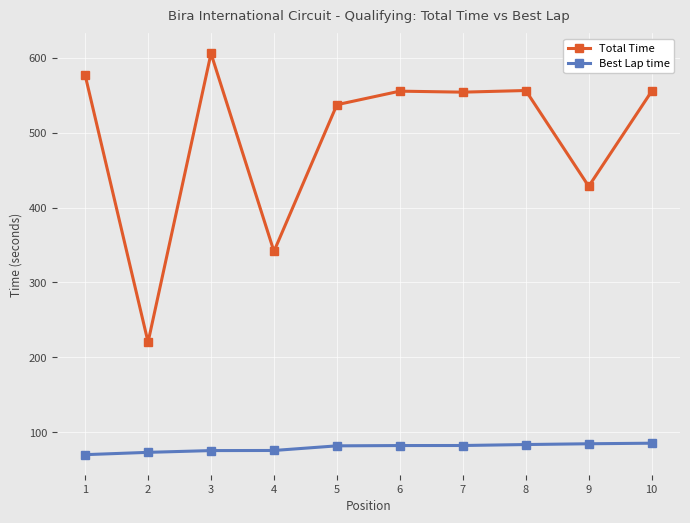

The Total Time series shows 248.3 at 8. True or false?

False